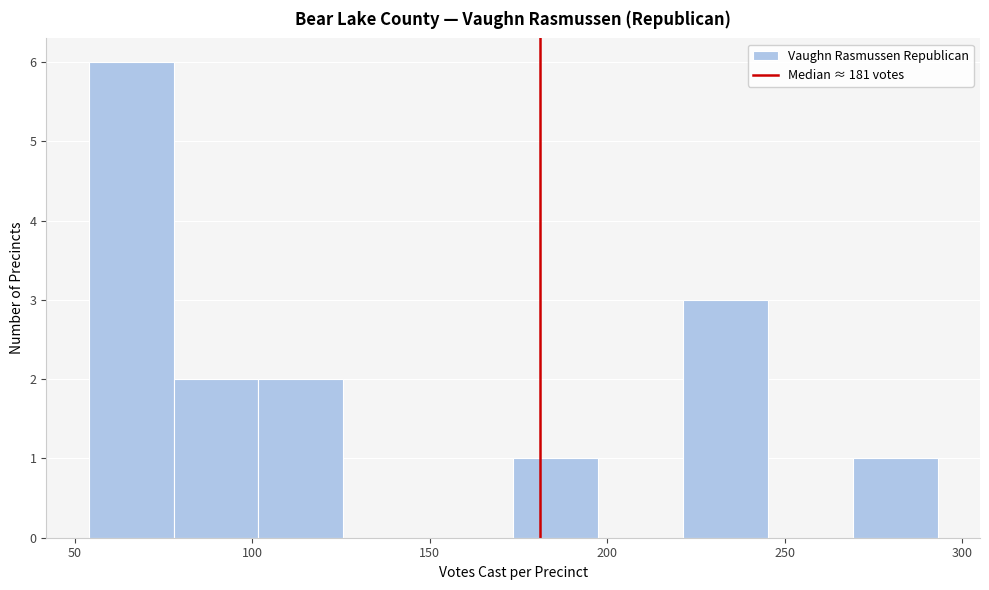

Reading left to right, list every bar in this chart as the range it spans on the x-axis followed by its height. Neither the bar edges nor the heights are printed on the chart, so give them approximately, as read against the axes.

55 to 80: 6
80 to 100: 2
100 to 125: 2
125 to 150: 0
150 to 175: 0
175 to 195: 1
195 to 220: 0
220 to 245: 3
245 to 270: 0
270 to 295: 1